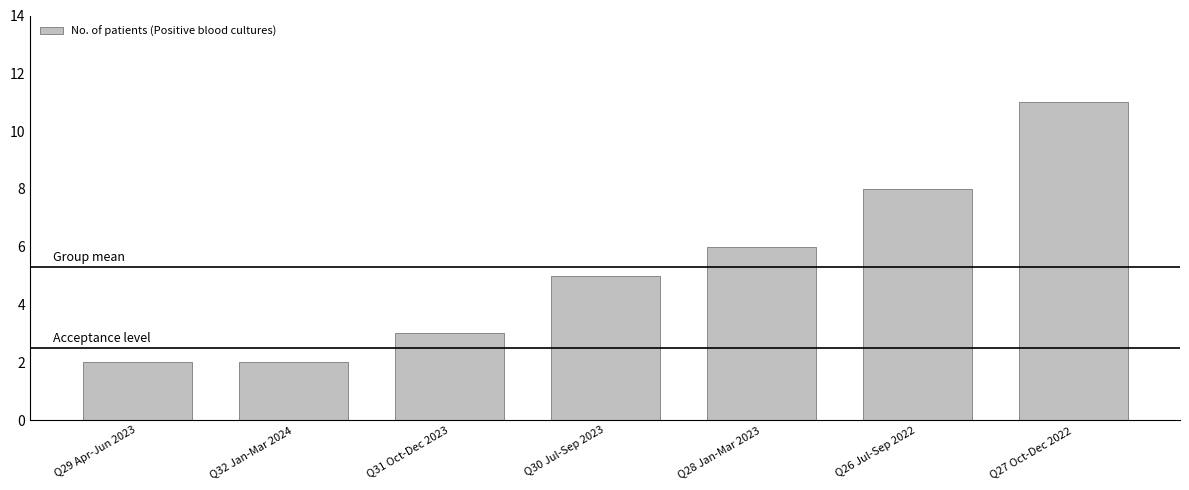

Is it true that the value at Q31 Oct-Dec 2023 is 3?

True